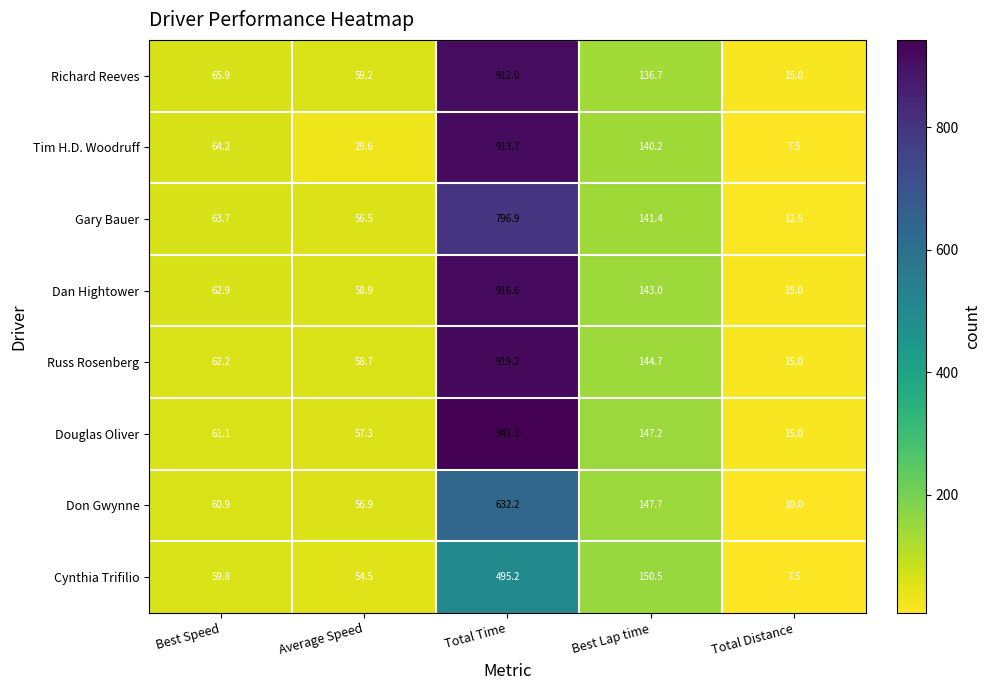

What is the minimum value shown in the chart?

7.5